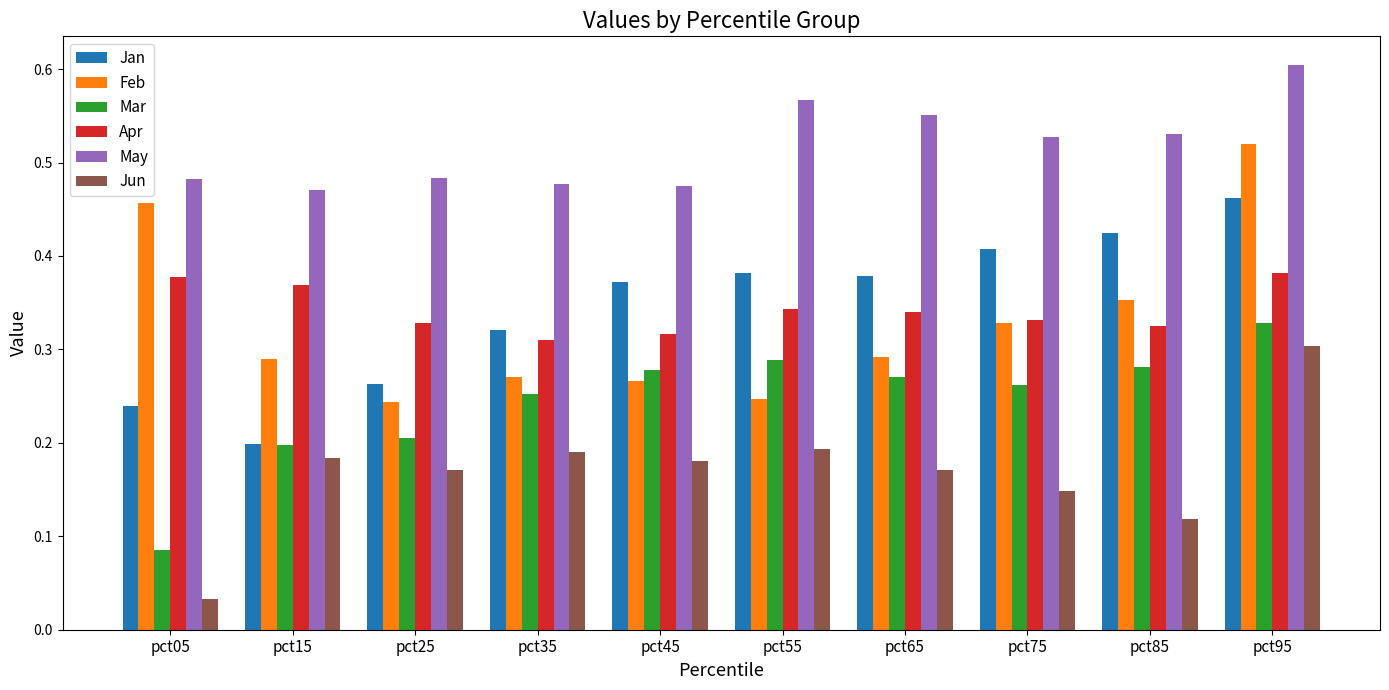

What is the total value across all series at pct95?

2.6